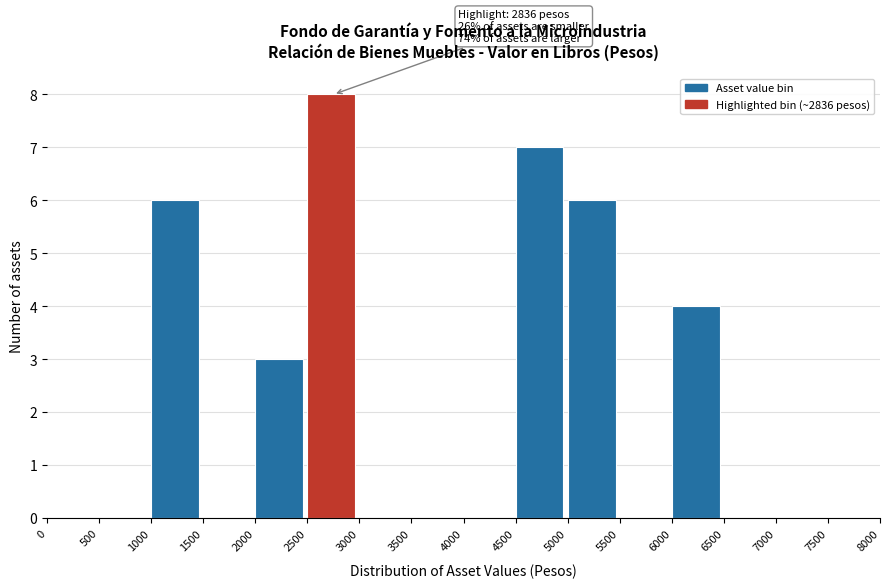

Which range on the x-axis has the tallest bar?

2500 to 3000